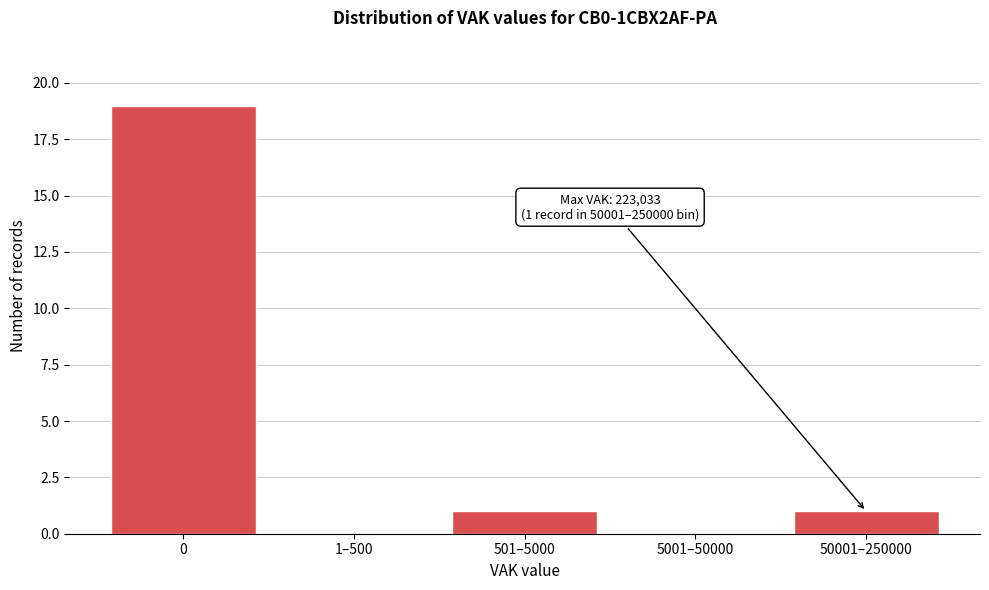

Reading left to right, transcribe all the data shown in this chart.

0=19	1–500=0	501–5000=1	5001–50000=0	50001–250000=1